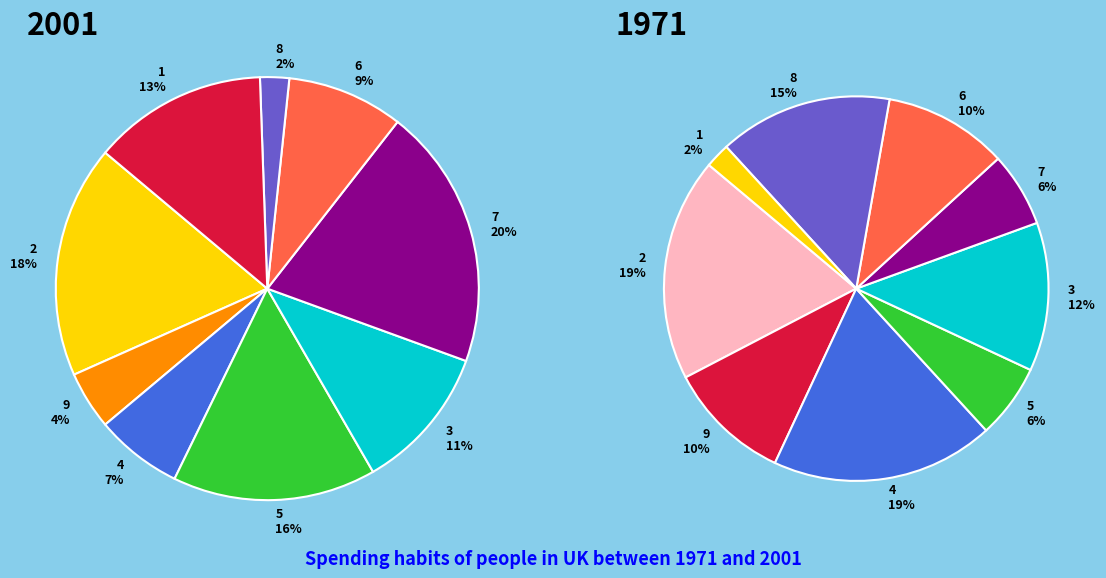

Rank the categories by value from highest to lowest.

7, 2, 5, 1, 3, 6, 4, 9, 8